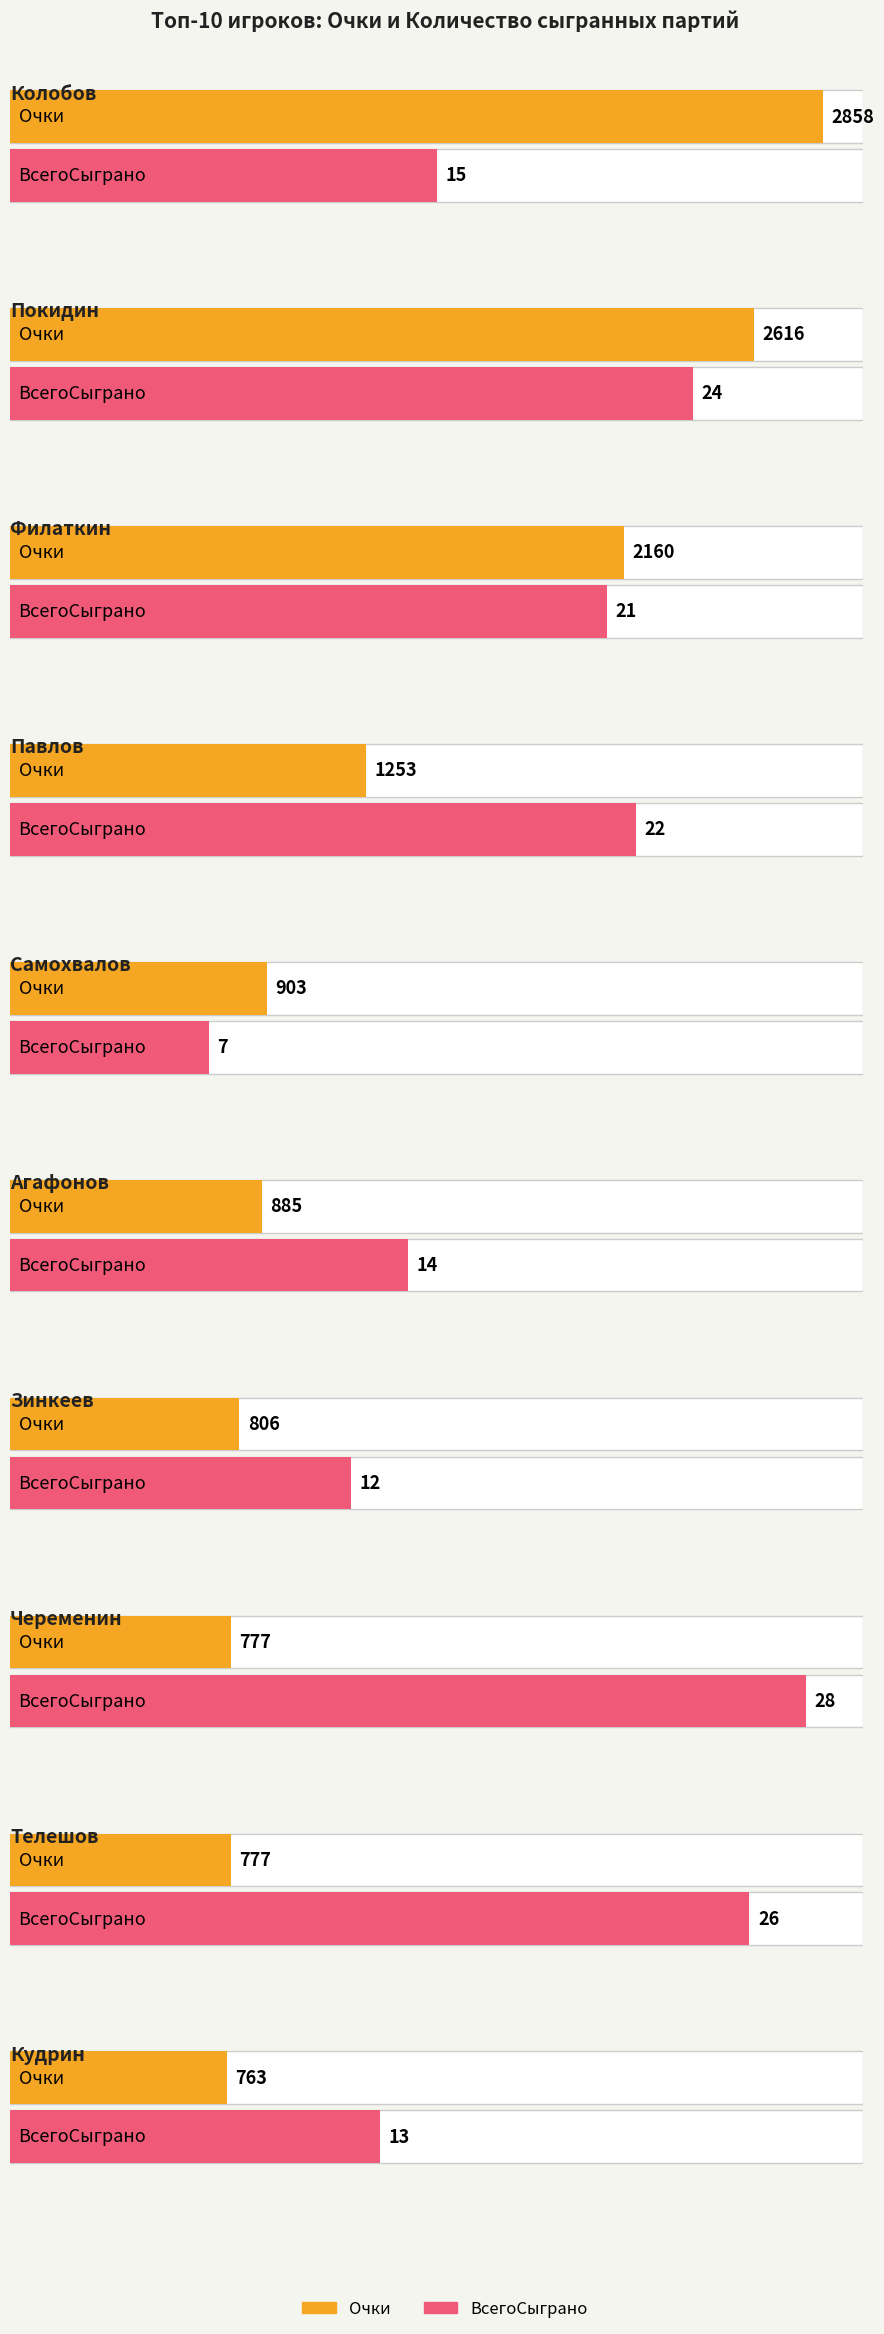

Reading left to right, what are all the values shown in this chart?

Очки: 2858	2616	2160	1253	903	885	806	777	777	763
ВсегоСыграно: 15	24	21	22	7	14	12	28	26	13